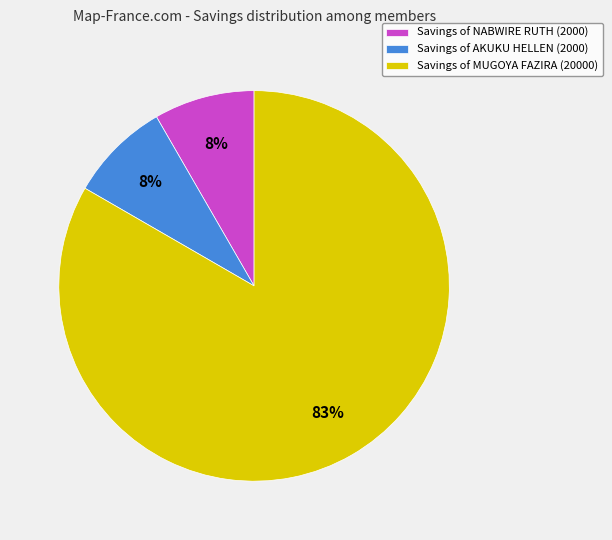

Which slice is the largest?

Savings of MUGOYA FAZIRA (20000)